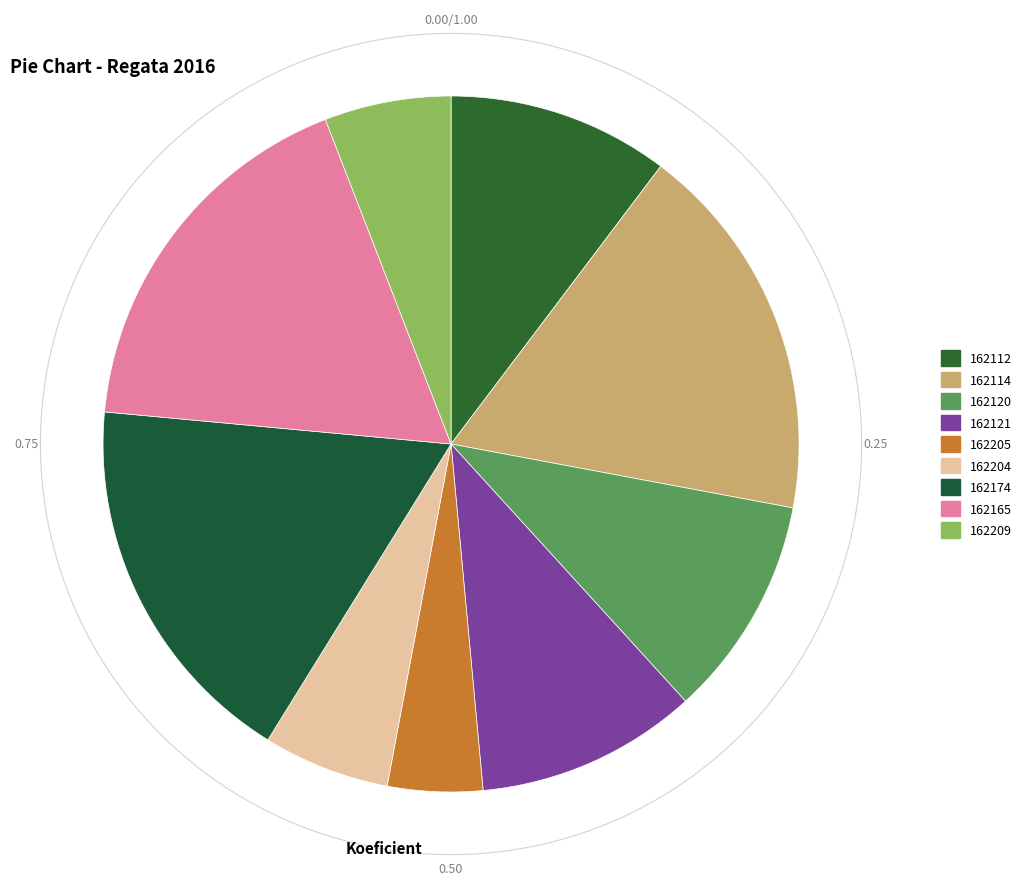

Is there a majority slice in this chart?

No